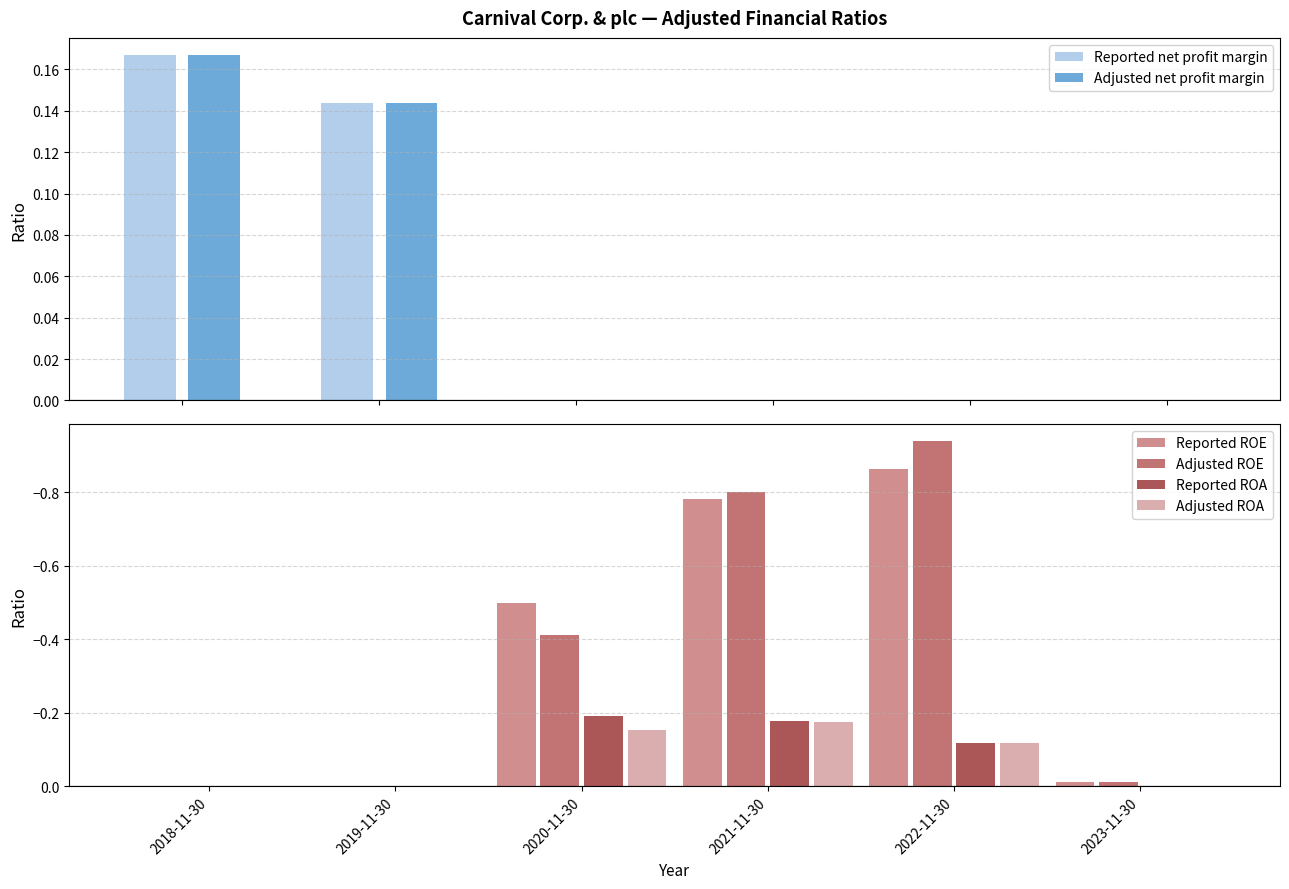

What is the spread (max minus min) of values at 2021-11-30?

0.8